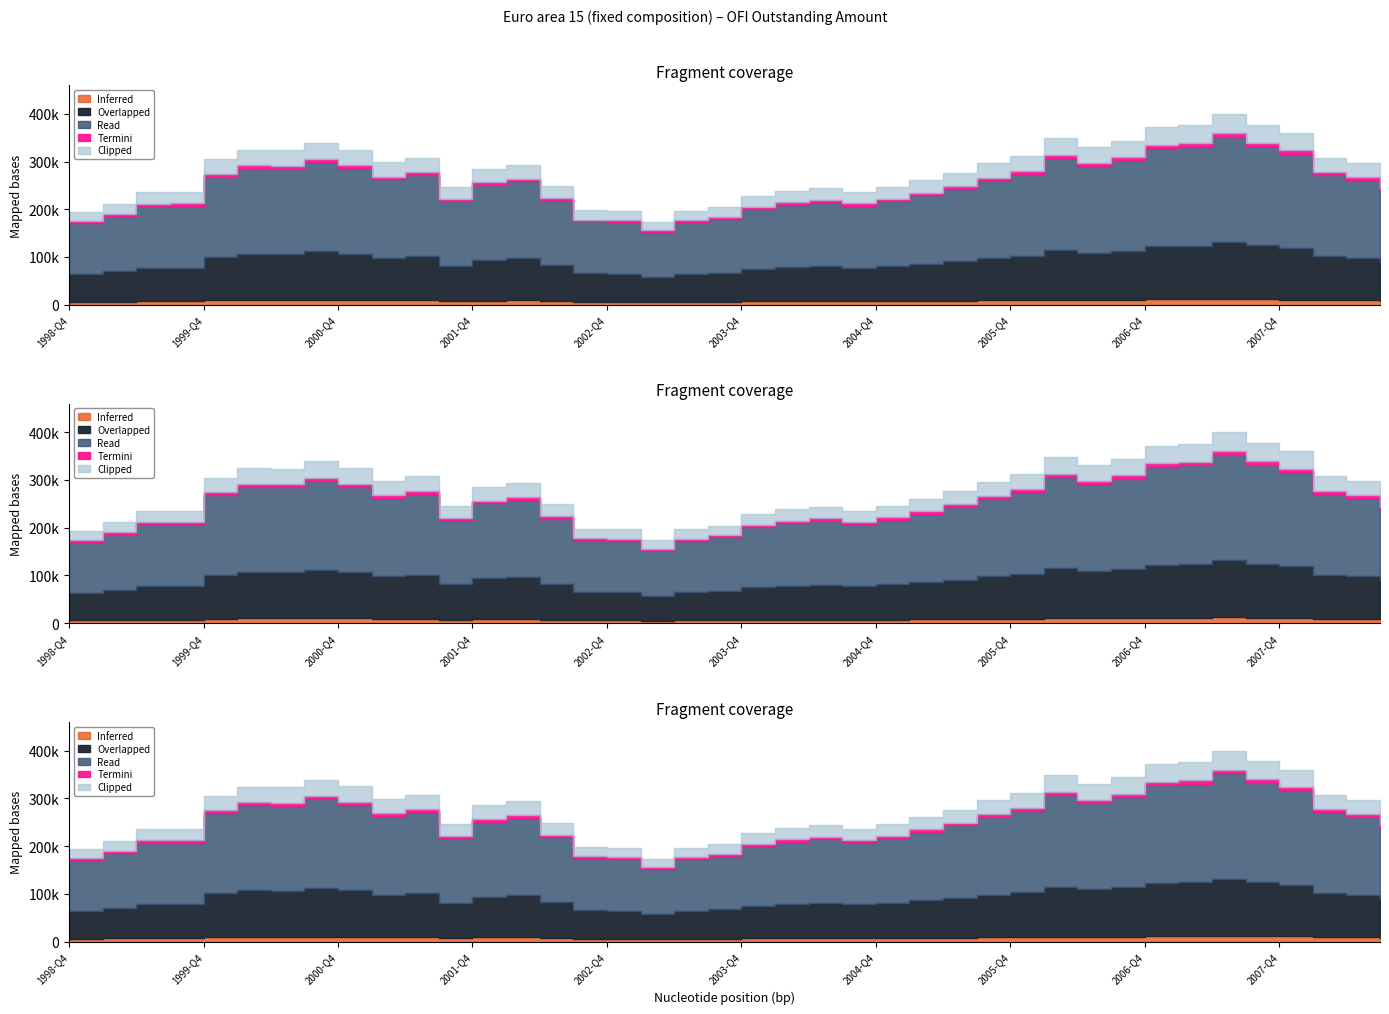

Where is the data nearest to the value 286906?

2001-Q4